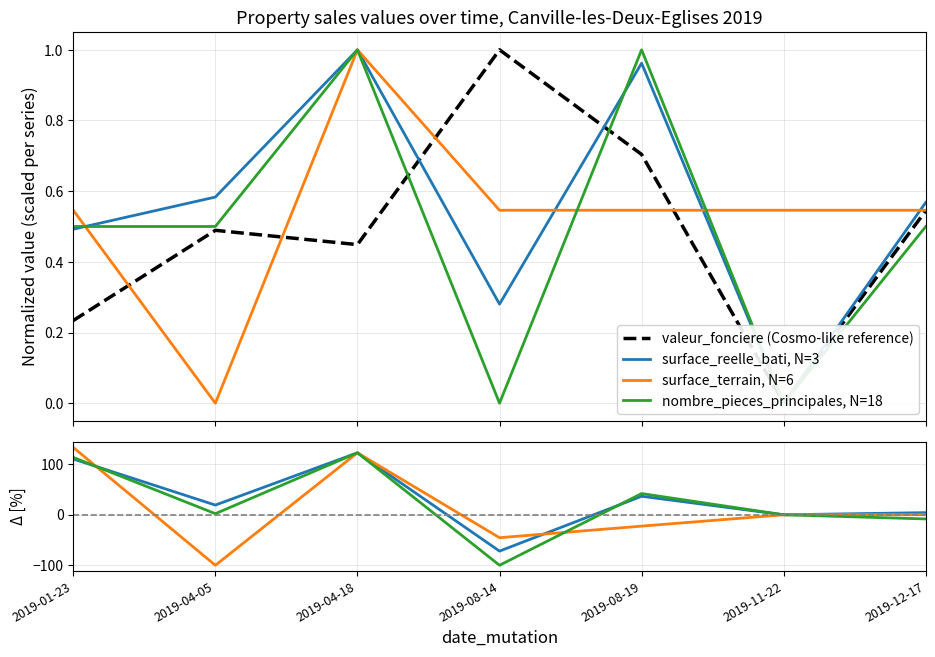

What is the greatest value displayed?

1.0